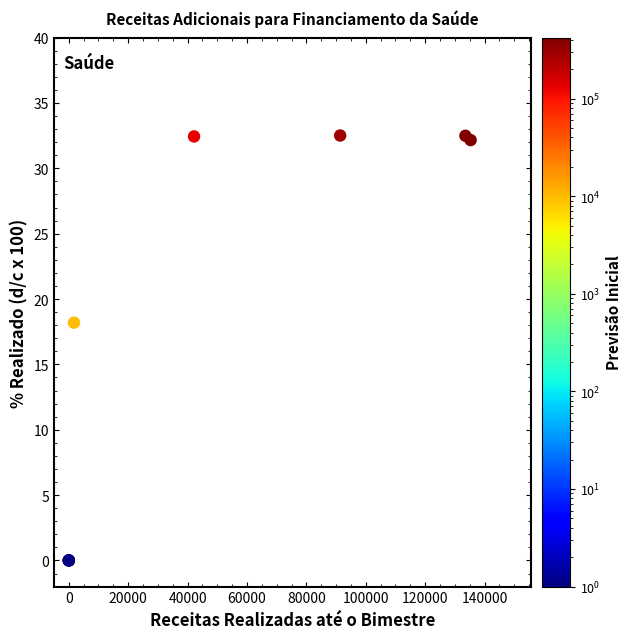

What Y value in the scatter plot is closest to 16?

18.2